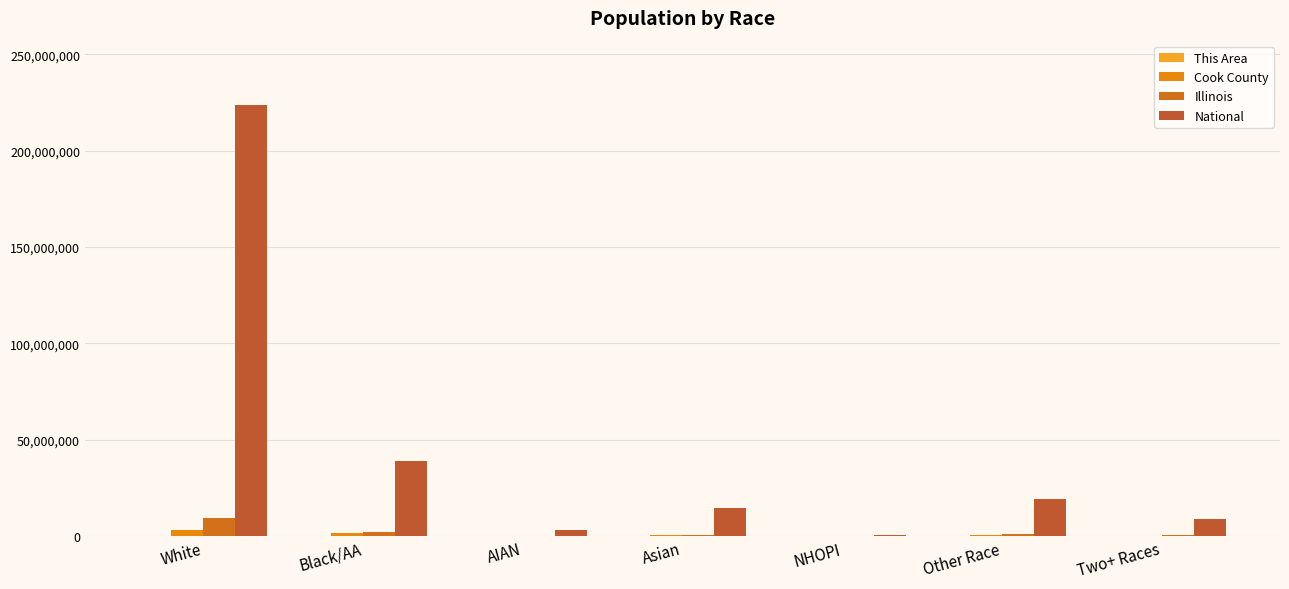

Count the number of categories in the chart.

7